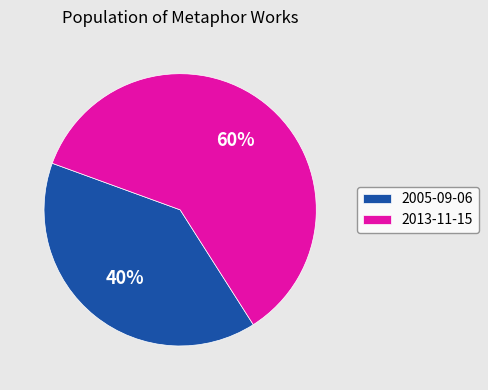

How many segments does this pie chart have?

2